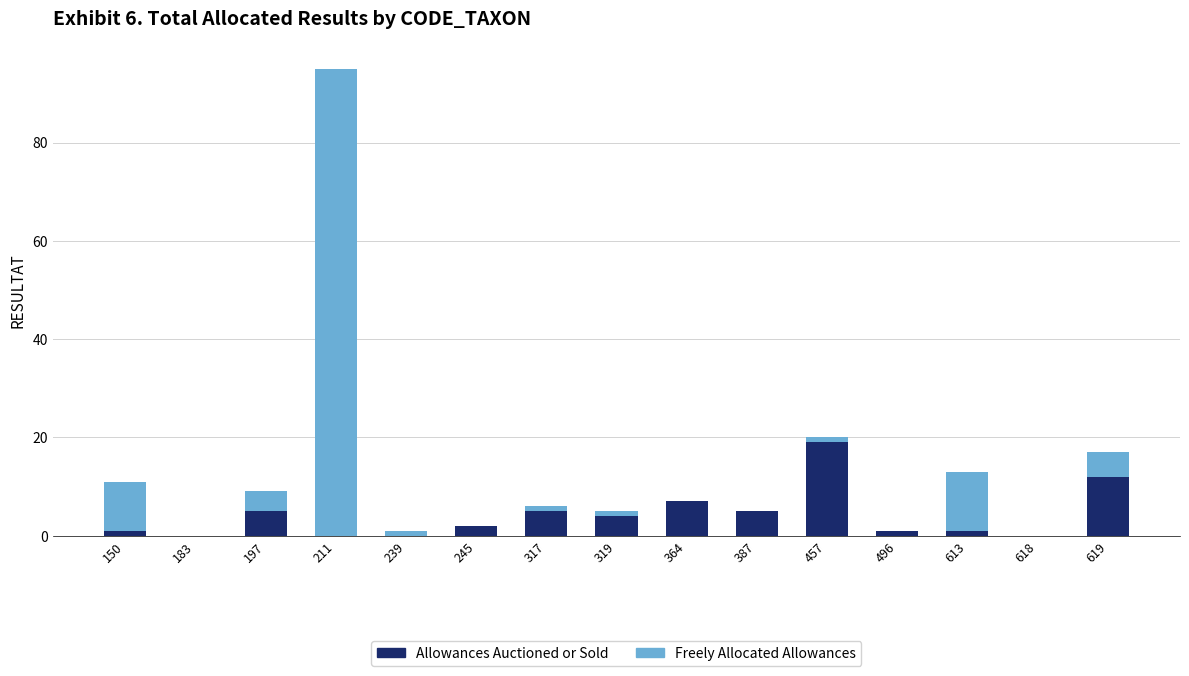

What is the total value across all series at 387?

5